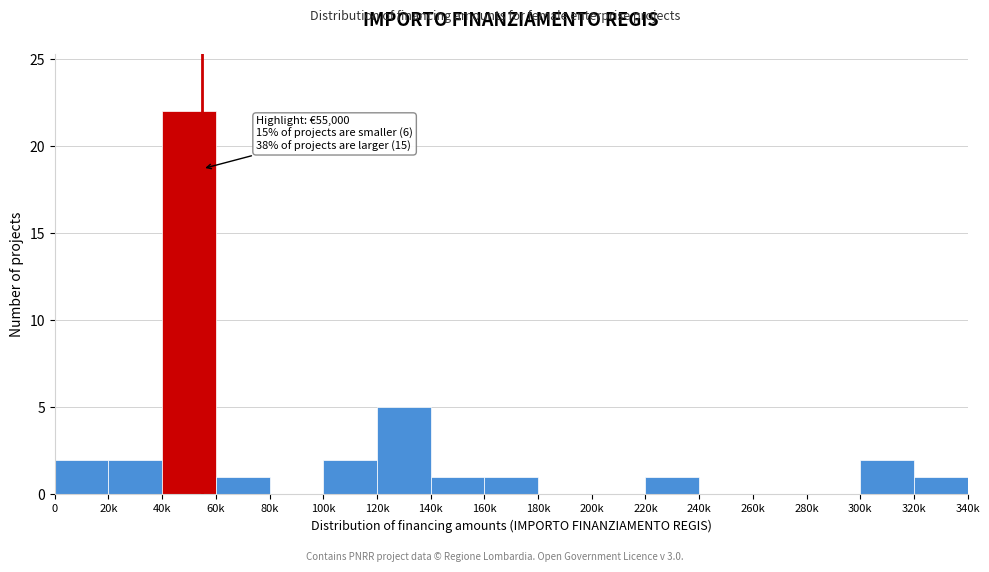

Reading right to left, list all the values displayed in this chart.

320k=1	300k=2	280k=0	260k=0	240k=0	220k=1	200k=0	180k=0	160k=1	140k=1	120k=5	100k=2	80k=0	60k=1	40k=22	20k=2	0=2